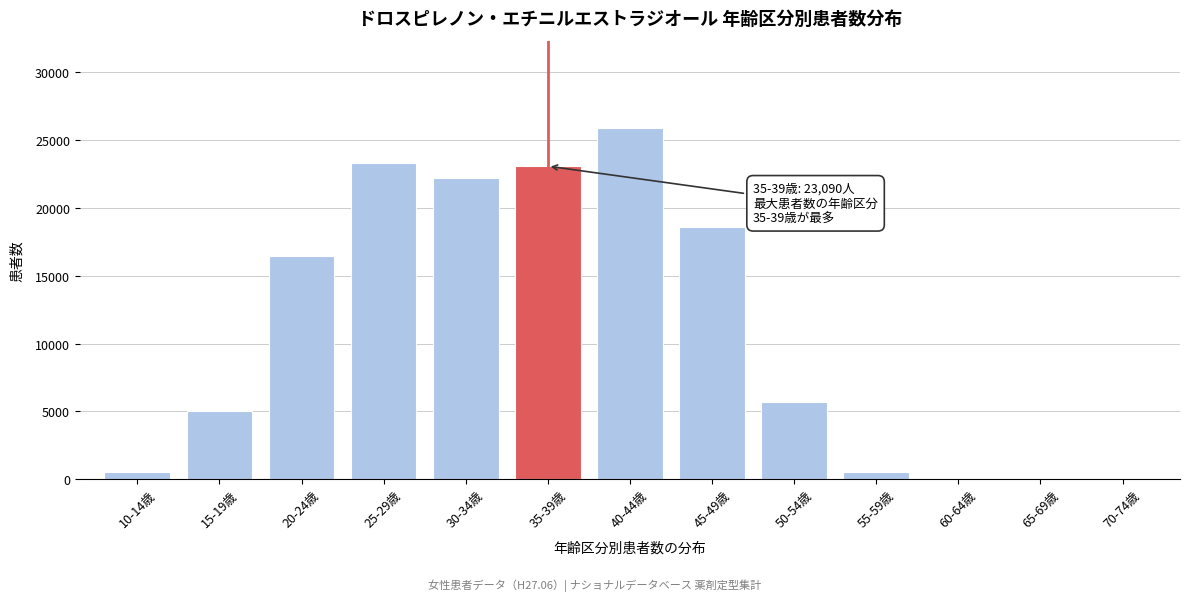

What is the sum of all values?

141535